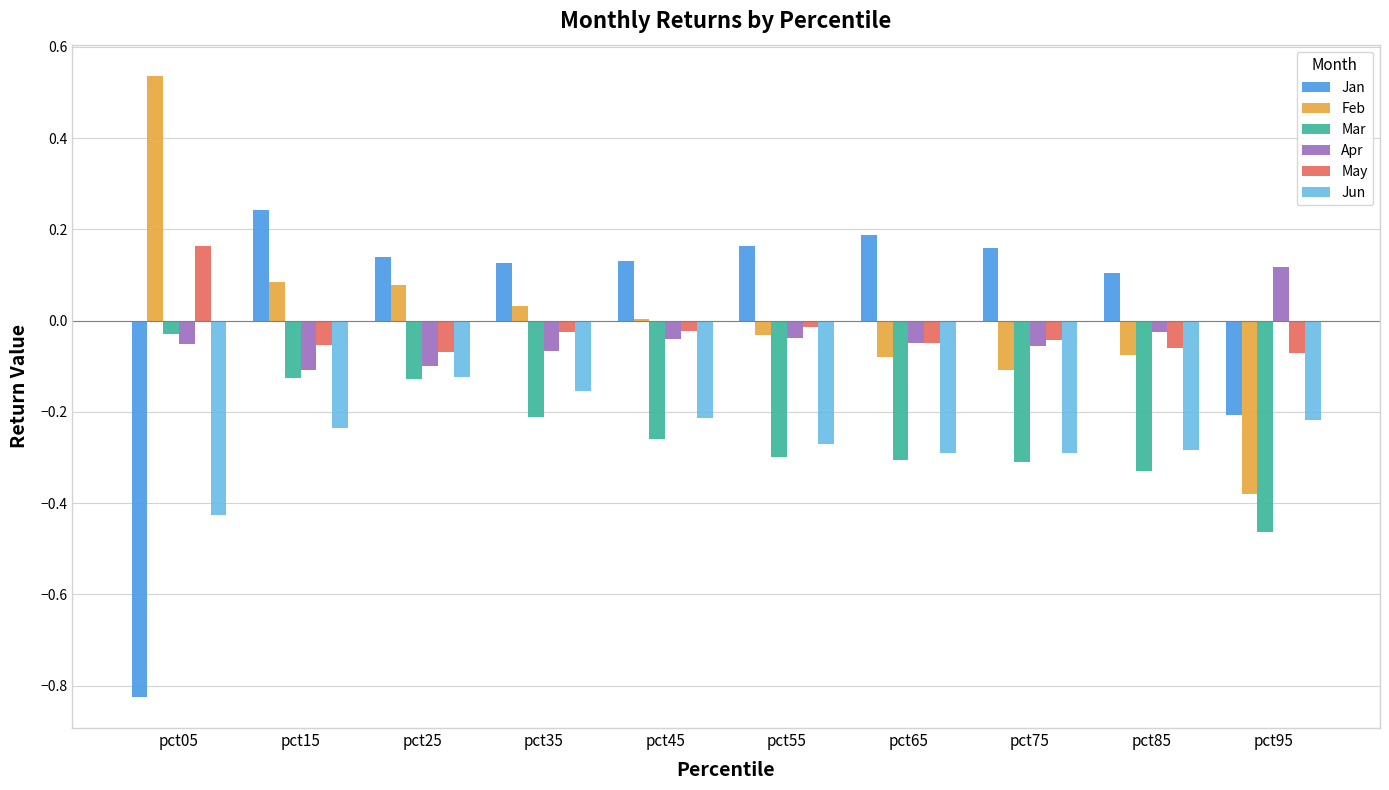

Is the value of May at pct65 greater than the value of Mar at pct55?

Yes